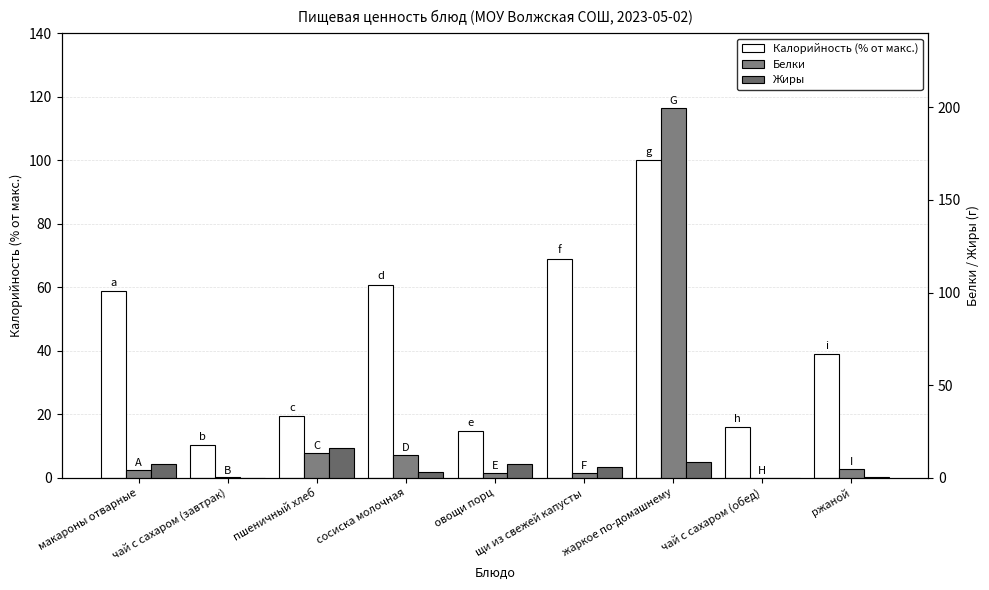

What are all the series names shown in the legend?

Калорийность (% от макс.), Белки, Жиры